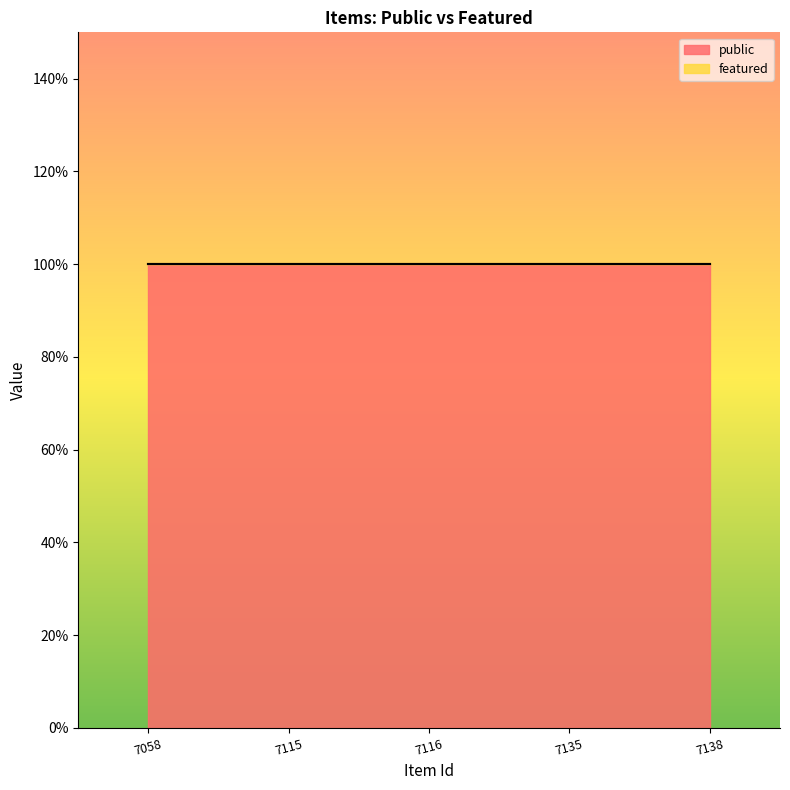

At 7135, list the series in order from largest to smallest.

public, featured